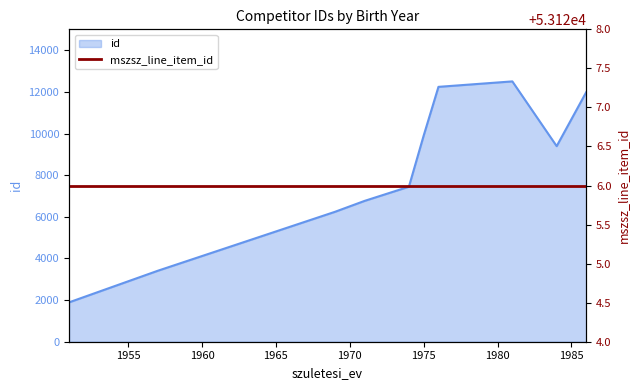

The value at 1986 is 7074. True or false?

False